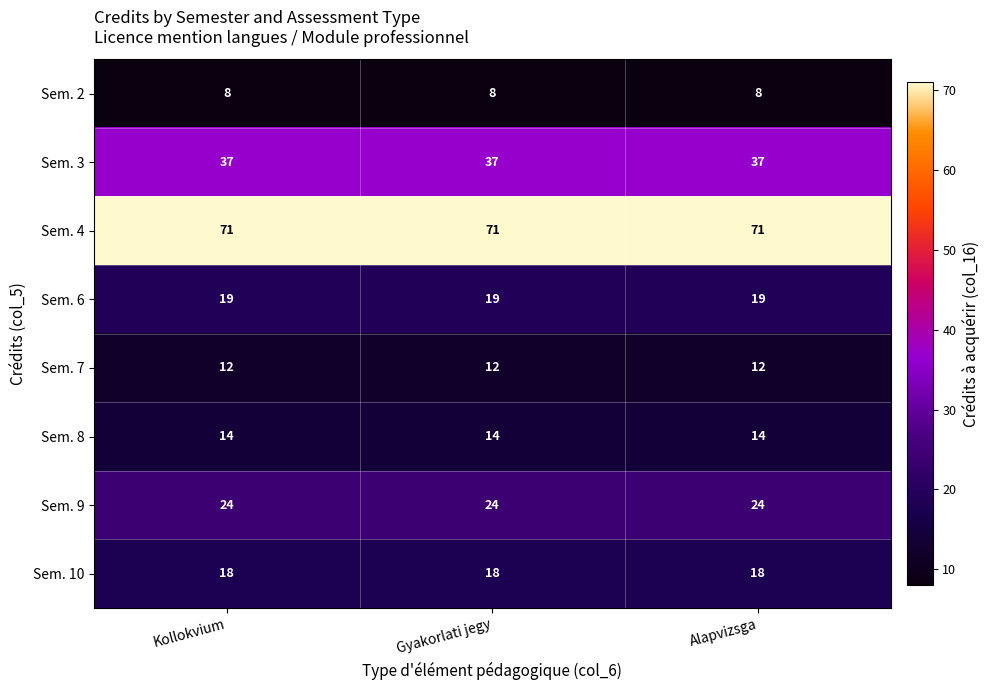

What is the maximum value for Sem. 2?

8